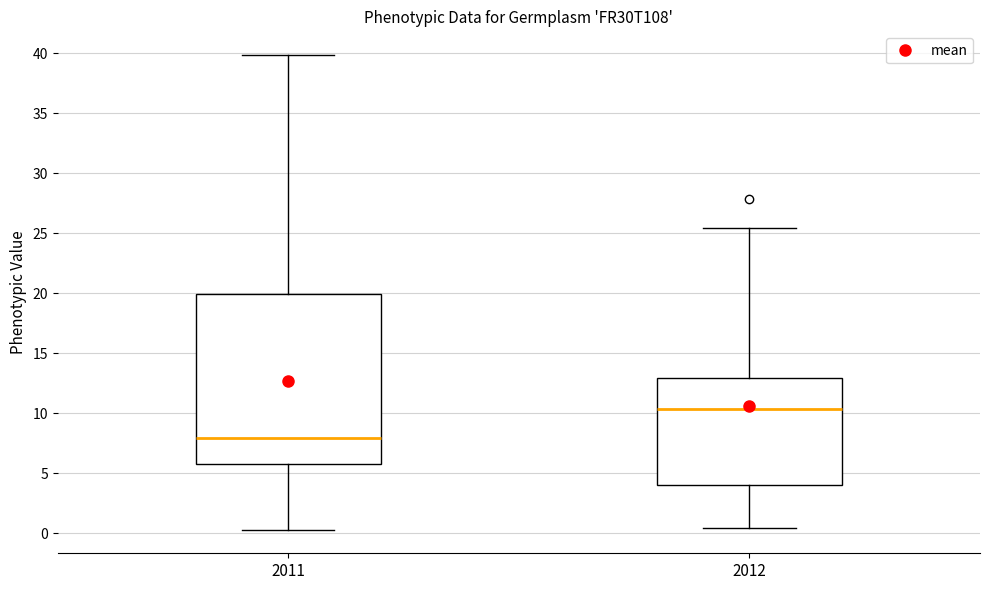

Reading left to right, read every box against the y-axis: the position of its median line, the range the box covers, and the ends of its whiskers. The values are not printed on the chart, so give them approximately, as read against the axis.

2011: median 8.0, box 6.0 to 20.0, whiskers 0.5 to 40.0
2012: median 10.5, box 4.0 to 13.0, whiskers 0.5 to 25.5